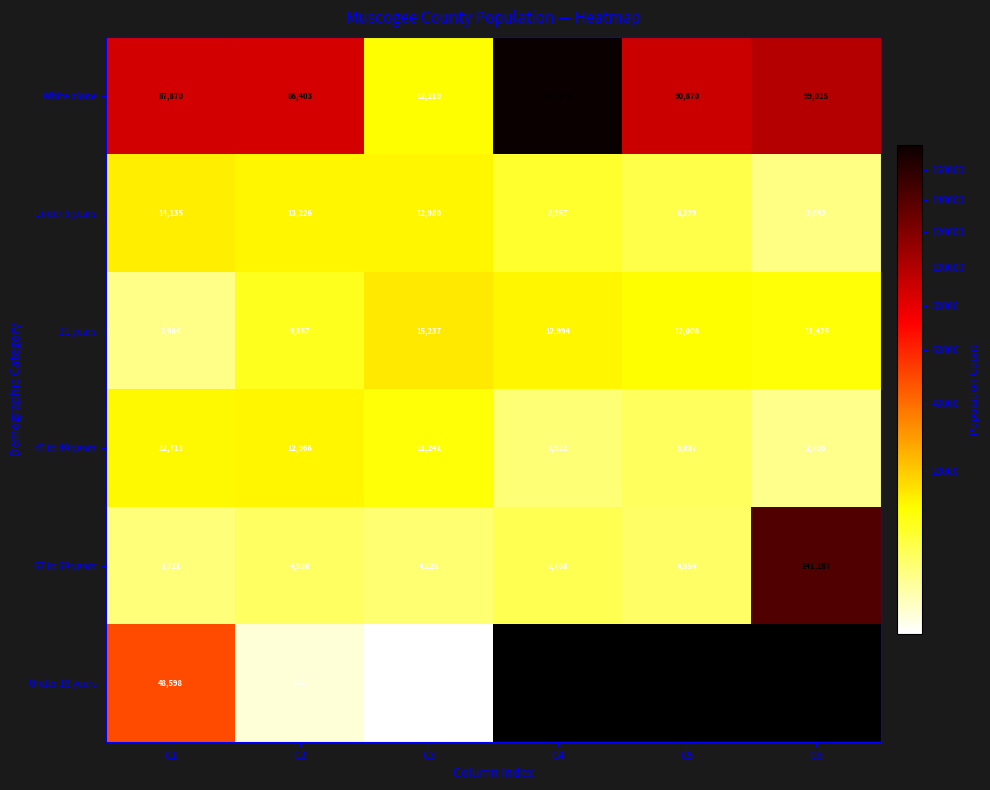

At which category is the sum across all series the highest?

C1